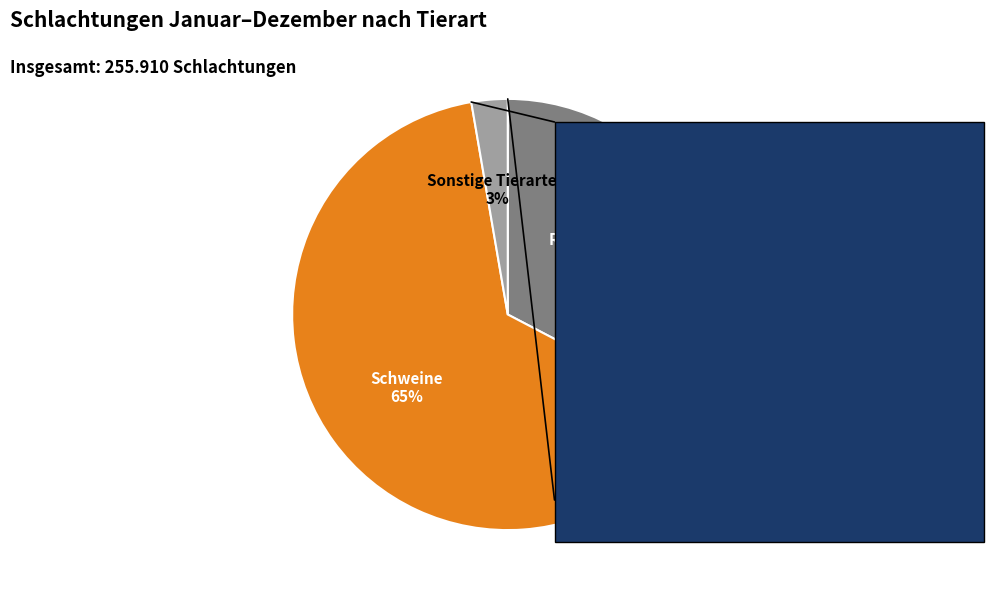

Is Schweine the majority of the pie?

Yes